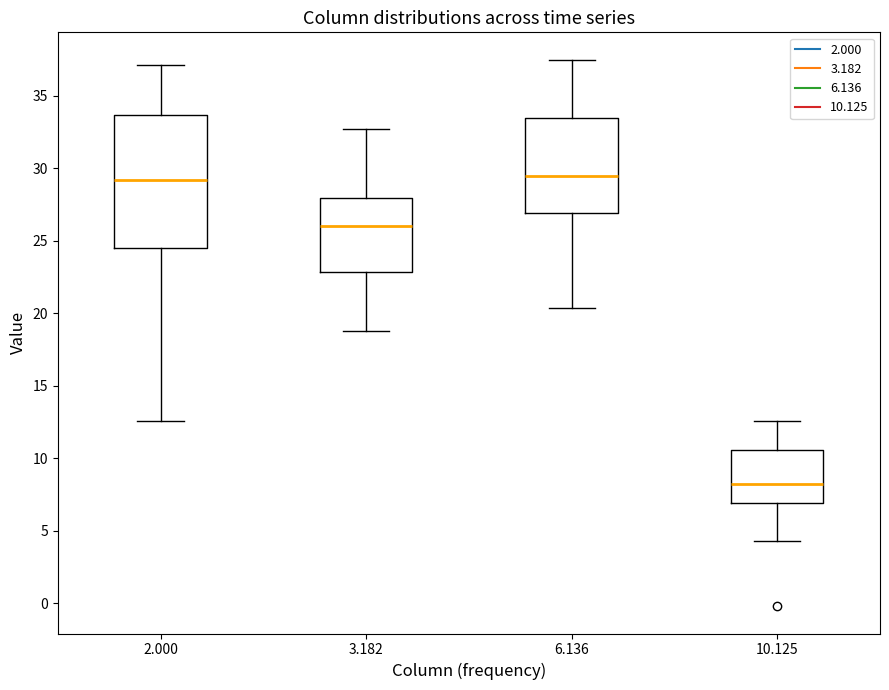

Reading left to right, transcribe this box plot: for each box, give where its median line is, the range the box spans, and where its two whiskers end, as read against the y-axis. The values are not printed on the chart, so give them approximately, as read against the axis.

2.000: median 29.0, box 24.5 to 33.5, whiskers 12.5 to 37.0
3.182: median 26.0, box 23.0 to 28.0, whiskers 19.0 to 32.5
6.136: median 29.5, box 27.0 to 33.5, whiskers 20.5 to 37.5
10.125: median 8.5, box 7.0 to 10.5, whiskers 4.5 to 12.5